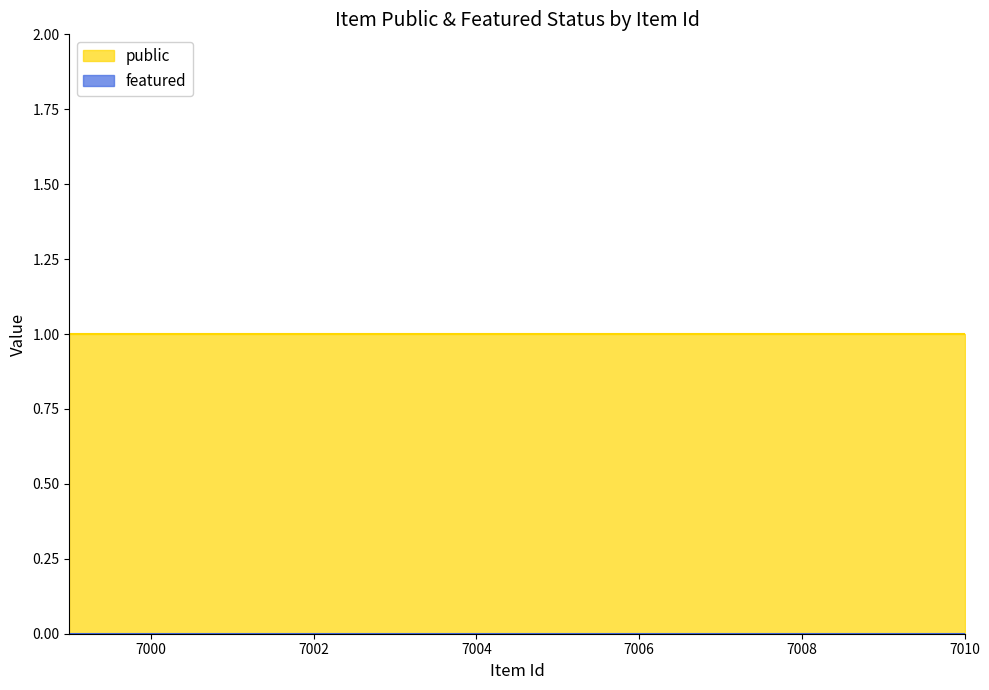

True or false: featured has more than 1 interior local peaks.

False